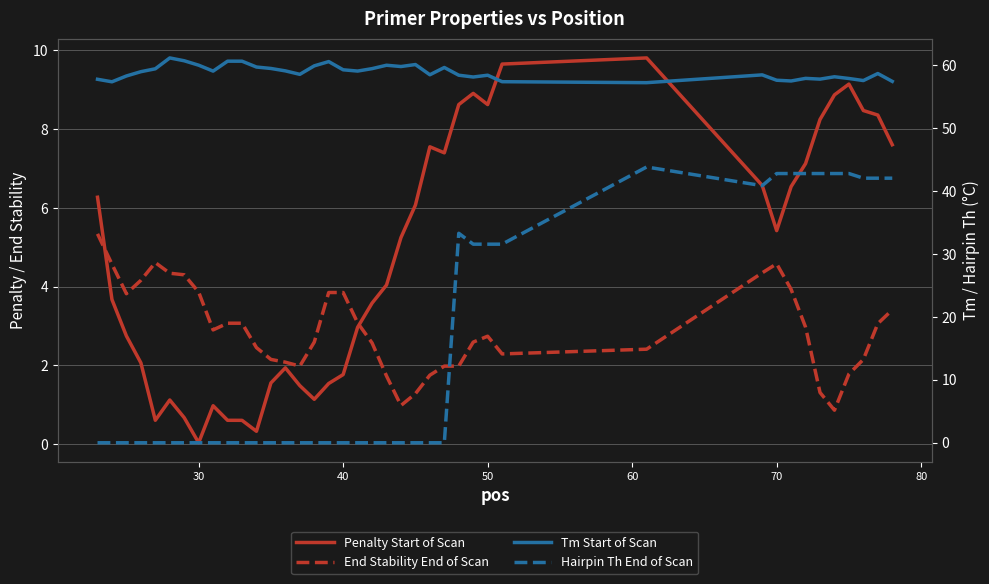

After their last crossing, which series has the higher values: Hairpin Th End of Scan or Penalty Start of Scan?

Hairpin Th End of Scan